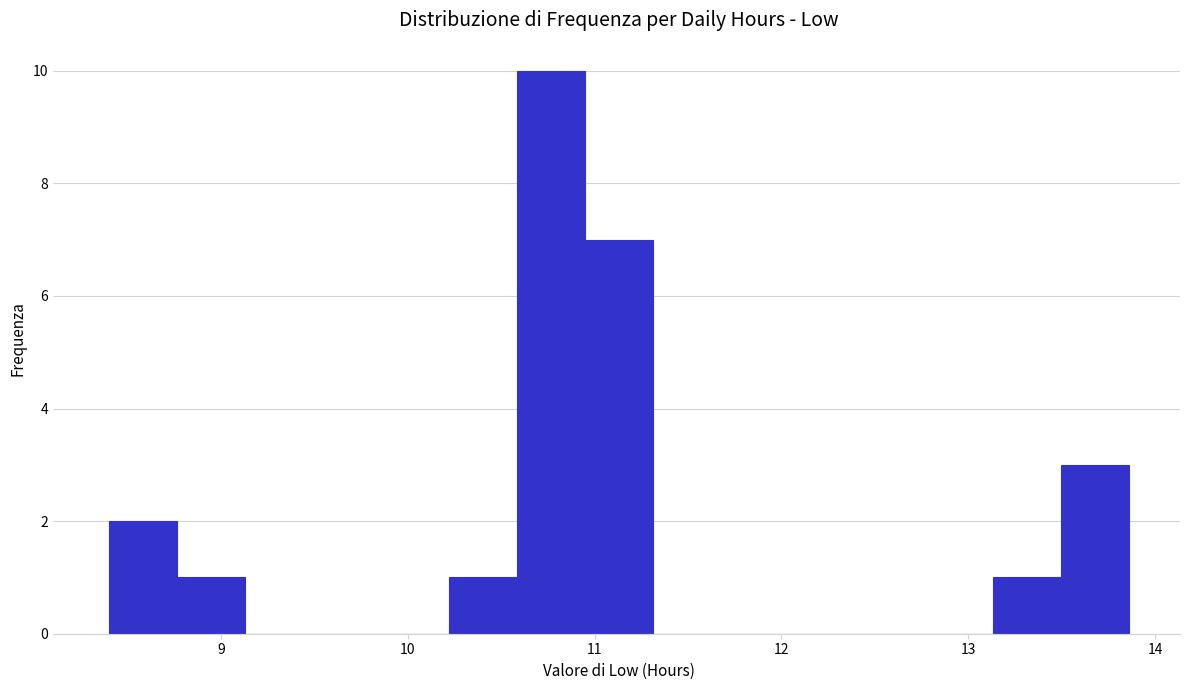

Read against the x-axis, roughly where is the centre of the tallest bar?

10.8